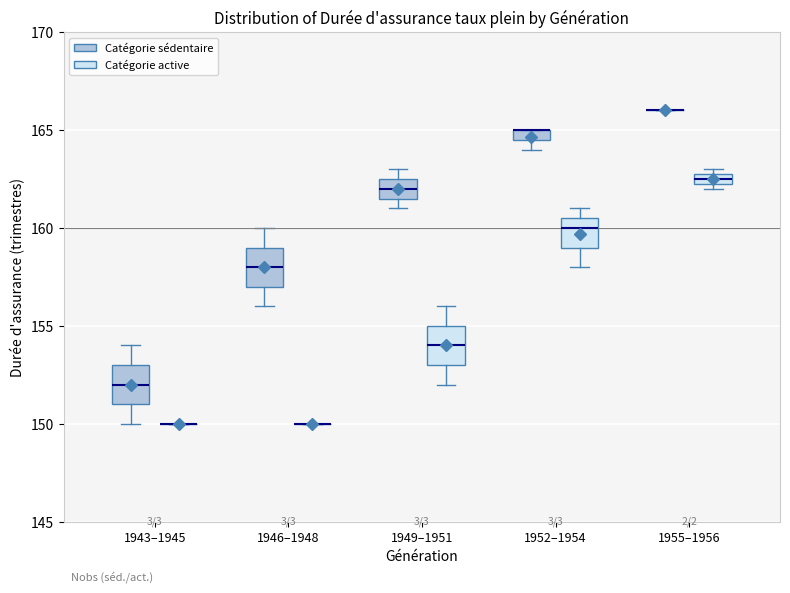

Where is the lower edge of the box for 1949–1951 (Catégorie sédentaire) on the y-axis? The values are not printed on the chart, so give them approximately, as read against the axis.

161.5